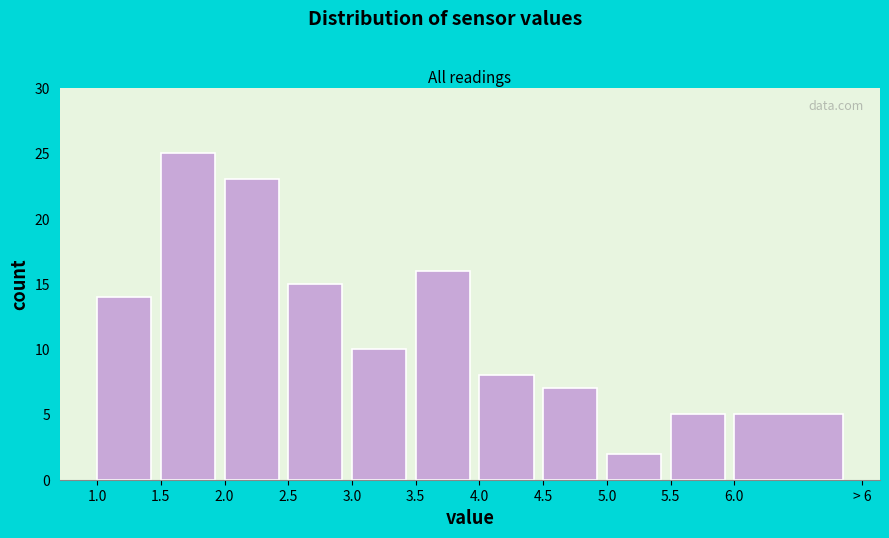

Reading right to left, what are all the values shown in this chart?

5	5	2	7	8	16	10	15	23	25	14